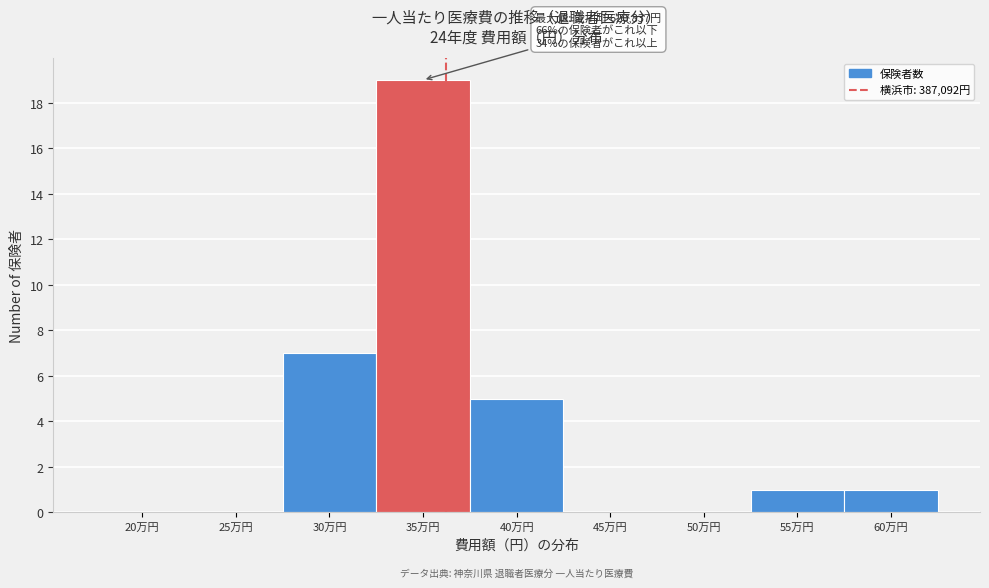

Reading left to right, extract all data points from this chart.

20万円=0	25万円=0	30万円=7	35万円=19	40万円=5	45万円=0	50万円=0	55万円=1	60万円=1